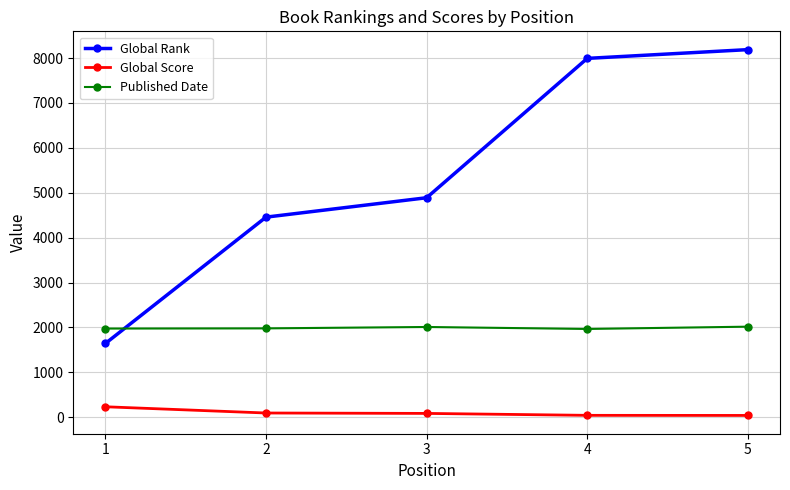

Is it true that Published Date equals 1979 at 2?

True